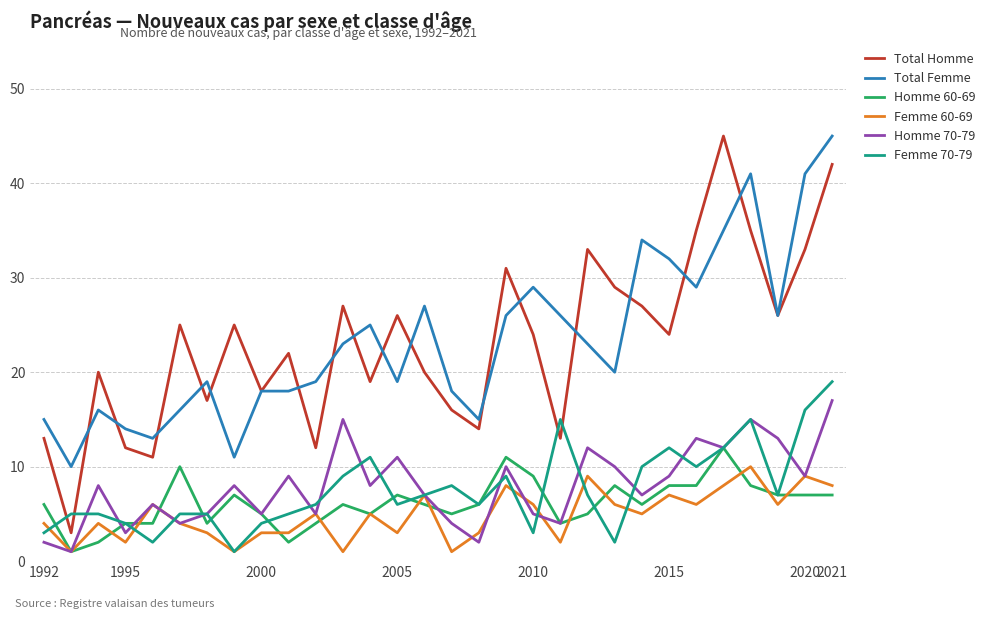

What is the maximum value for Total Homme?

45